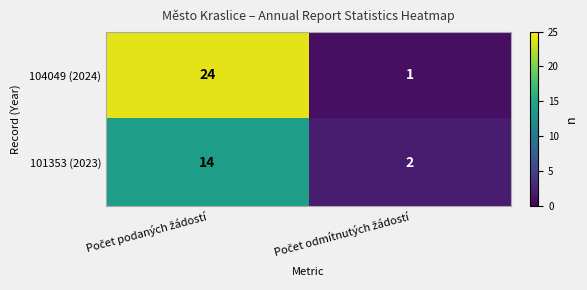

Which series has the widest spread of values?

104049 (2024)